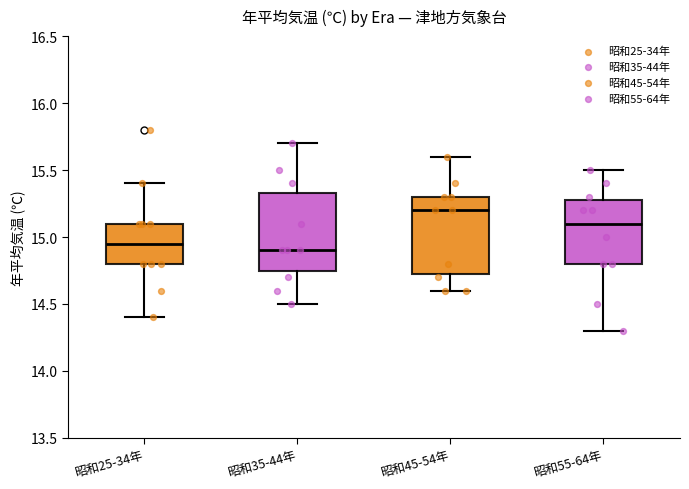

Which box has the highest median line?

昭和45-54年